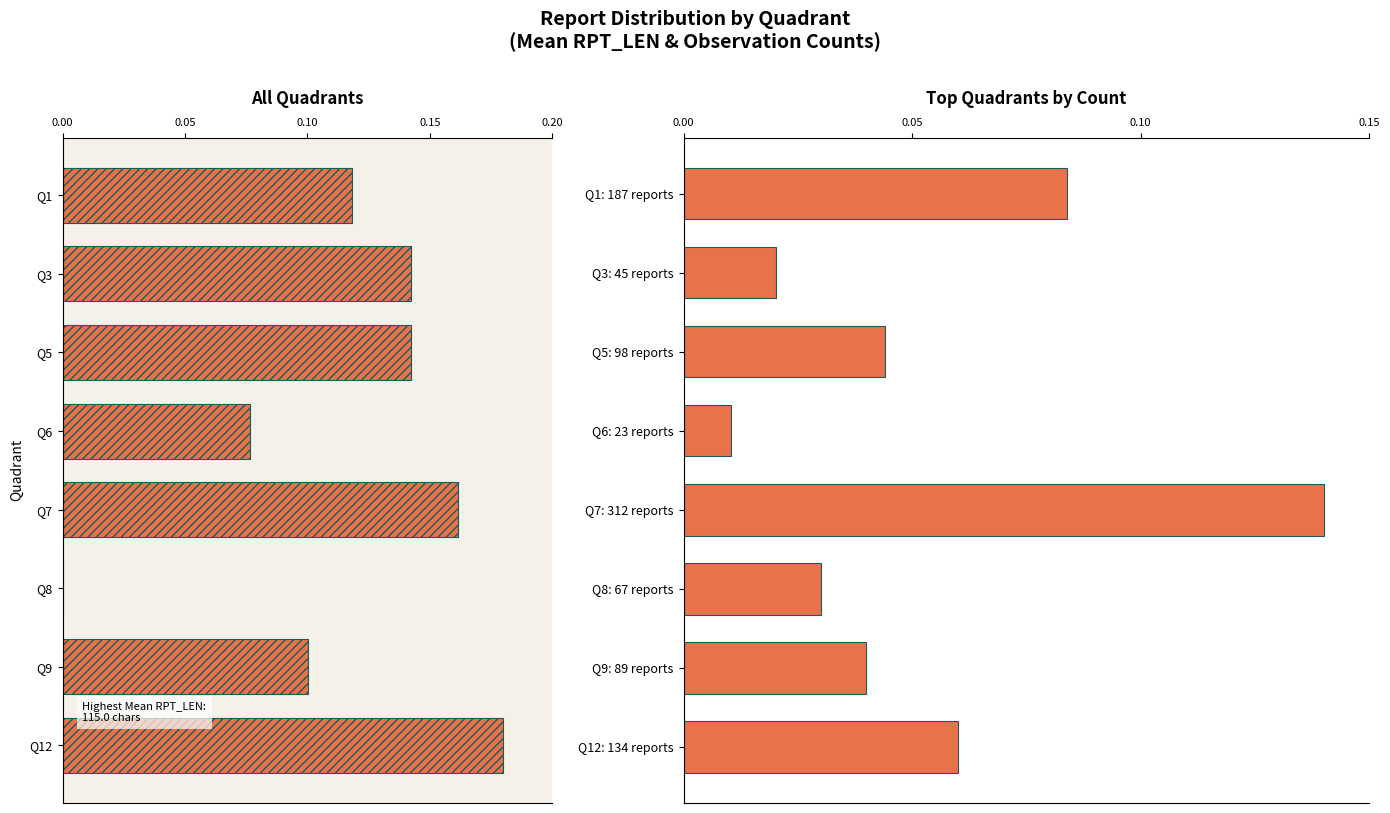

What position from the left is 0.05?

2